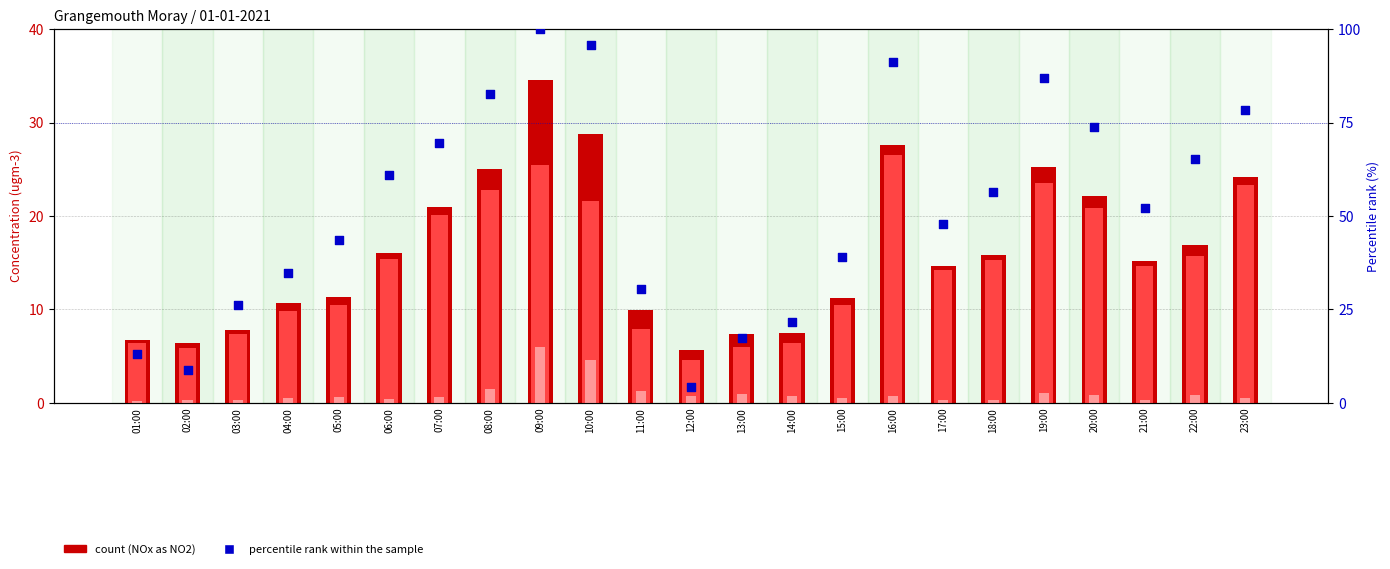

At which category is the sum across all series the highest?

09:00